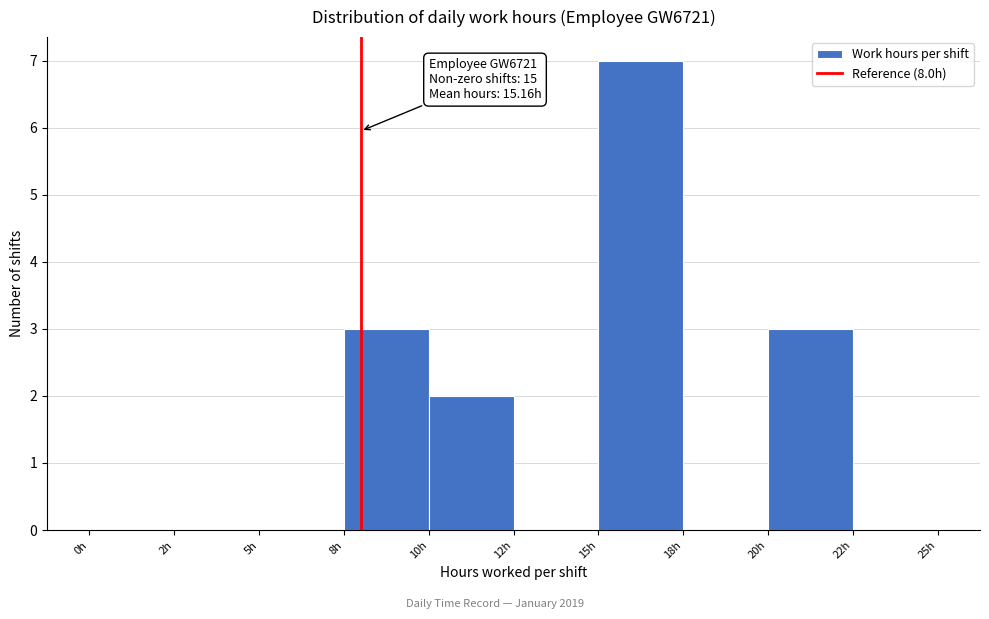

Reading right to left, transcribe all the data shown in this chart.

22h=0	20h=3	18h=0	15h=7	12h=0	10h=2	8h=3	5h=0	2h=0	0h=0